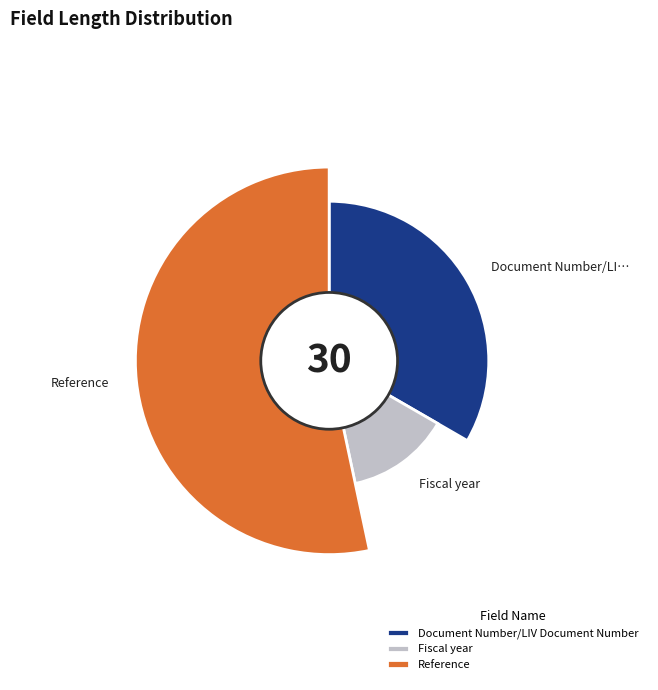

Does Fiscal year account for over 50% of the chart?

No